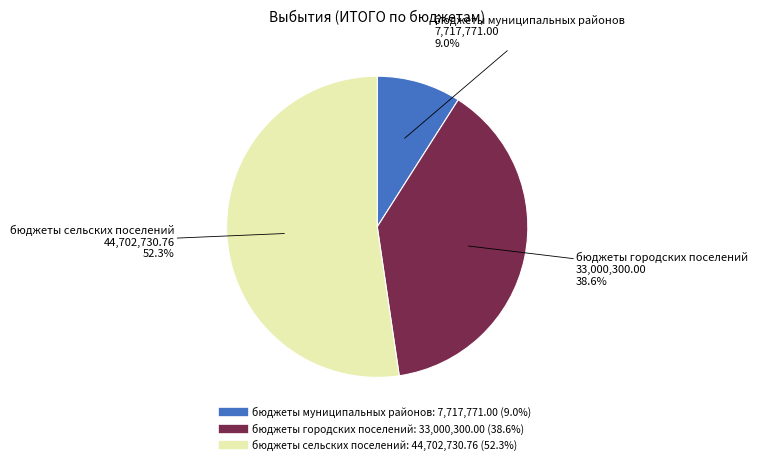

Rank the categories by value from highest to lowest.

бюджеты сельских поселений, бюджеты городских поселений, бюджеты муниципальных районов